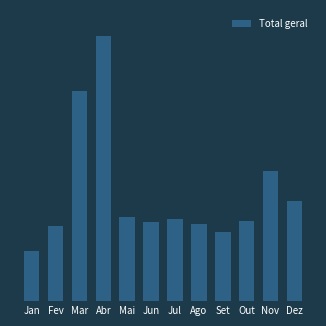

What is the label of the 8th bar from the right?

Mai